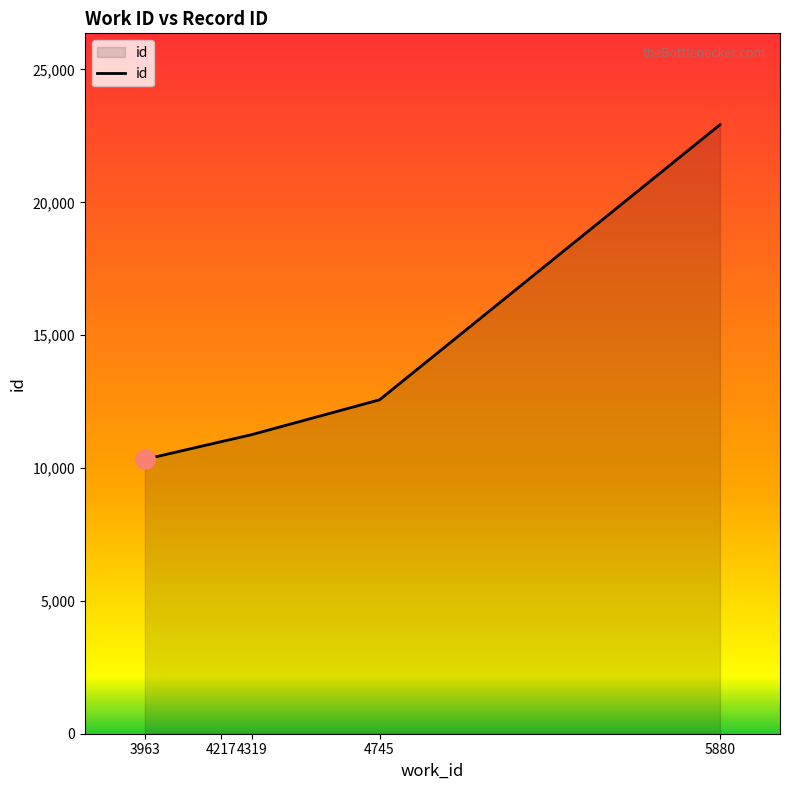

Approximately how many times larger is the value at 4319 compared to 3963?

1.1